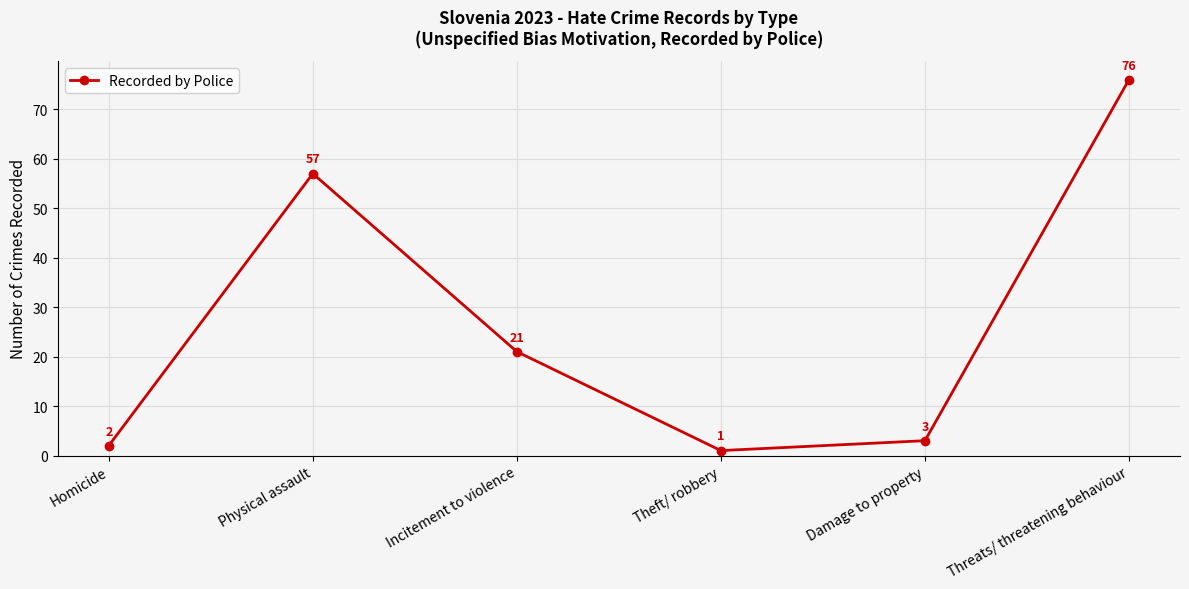

What is the average value?

27